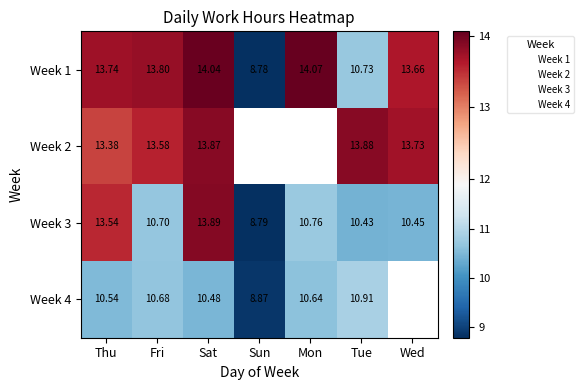

Rank the categories by 1 value from lowest to highest.

Sun, Tue, Wed, Thu, Fri, Sat, Mon